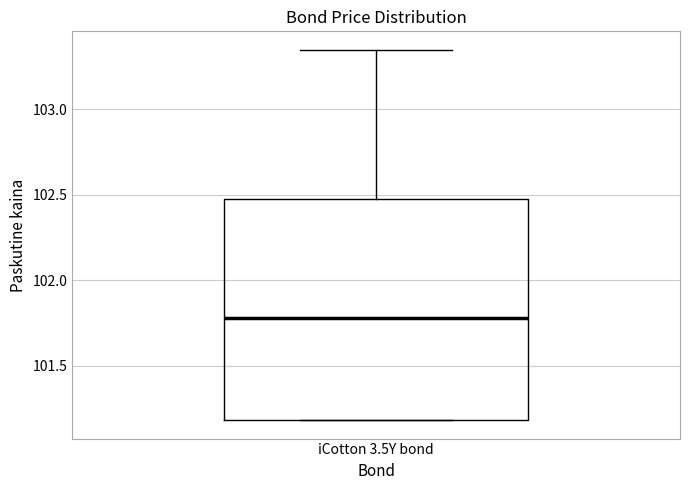

Transcribe this box plot: give where the median line is, the range the box spans, and where the two whiskers end, as read against the y-axis. The values are not printed on the chart, so give them approximately, as read against the axis.

median 101.80, box 101.20 to 102.50, whiskers 101.20 to 103.35